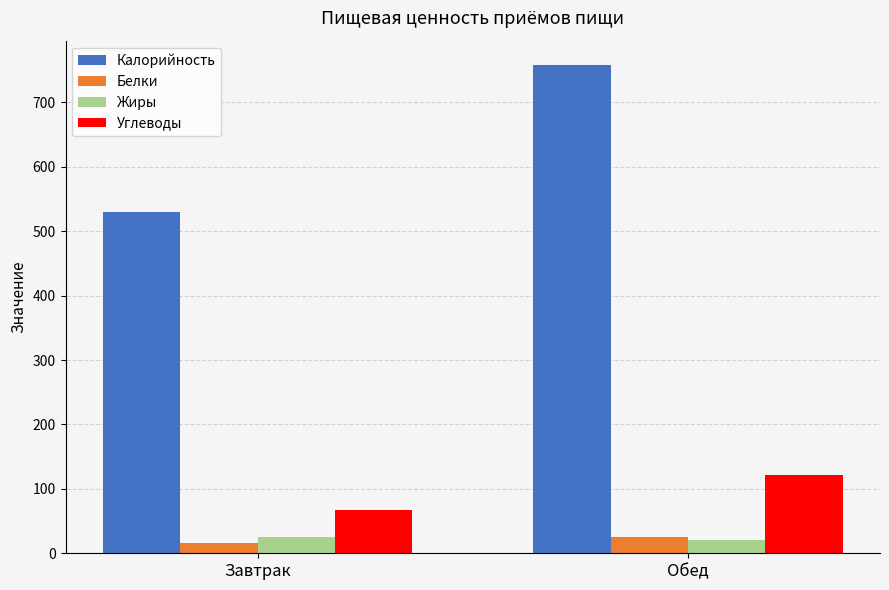

What is the difference between the maximum and minimum values in the Углеводы series?

55